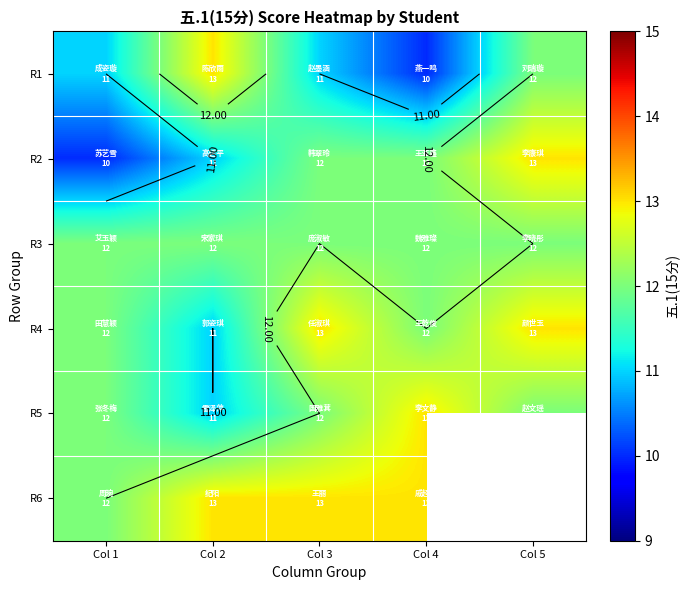

Between Col 3 and Col 4, which is larger?

Col 3